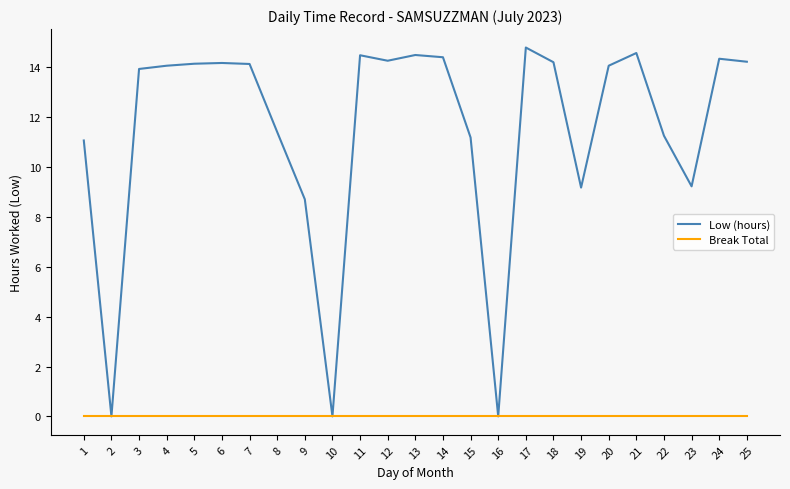

True or false: Low (hours) has a value of 8.0 at 25.

False